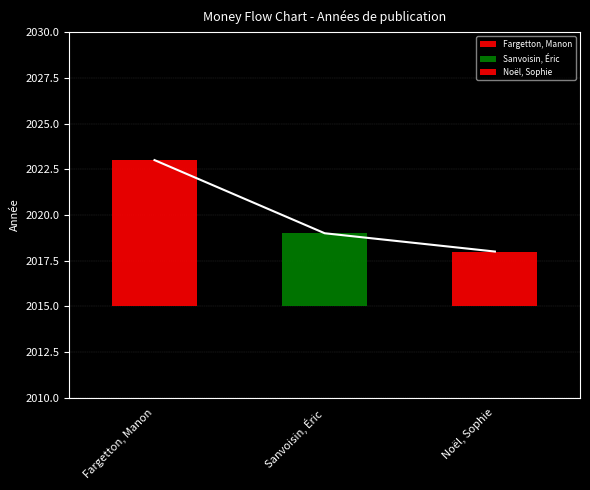

What is the average value?

2020